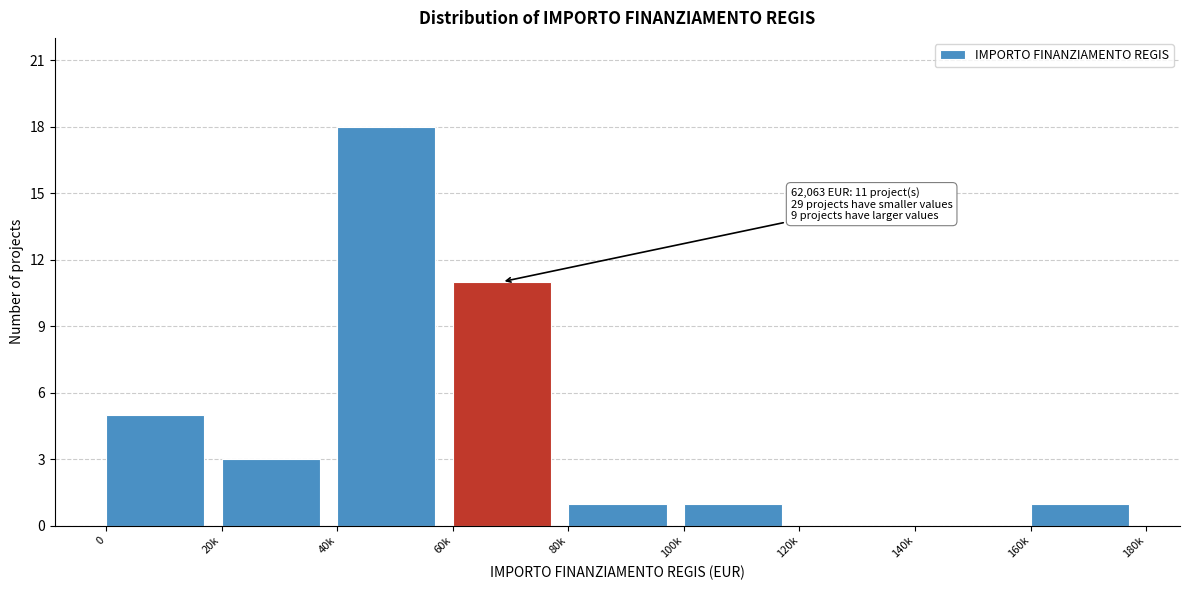

Reading right to left, extract all data points from this chart.

160k=1	140k=0	120k=0	100k=1	80k=1	60k=11	40k=18	20k=3	0=5